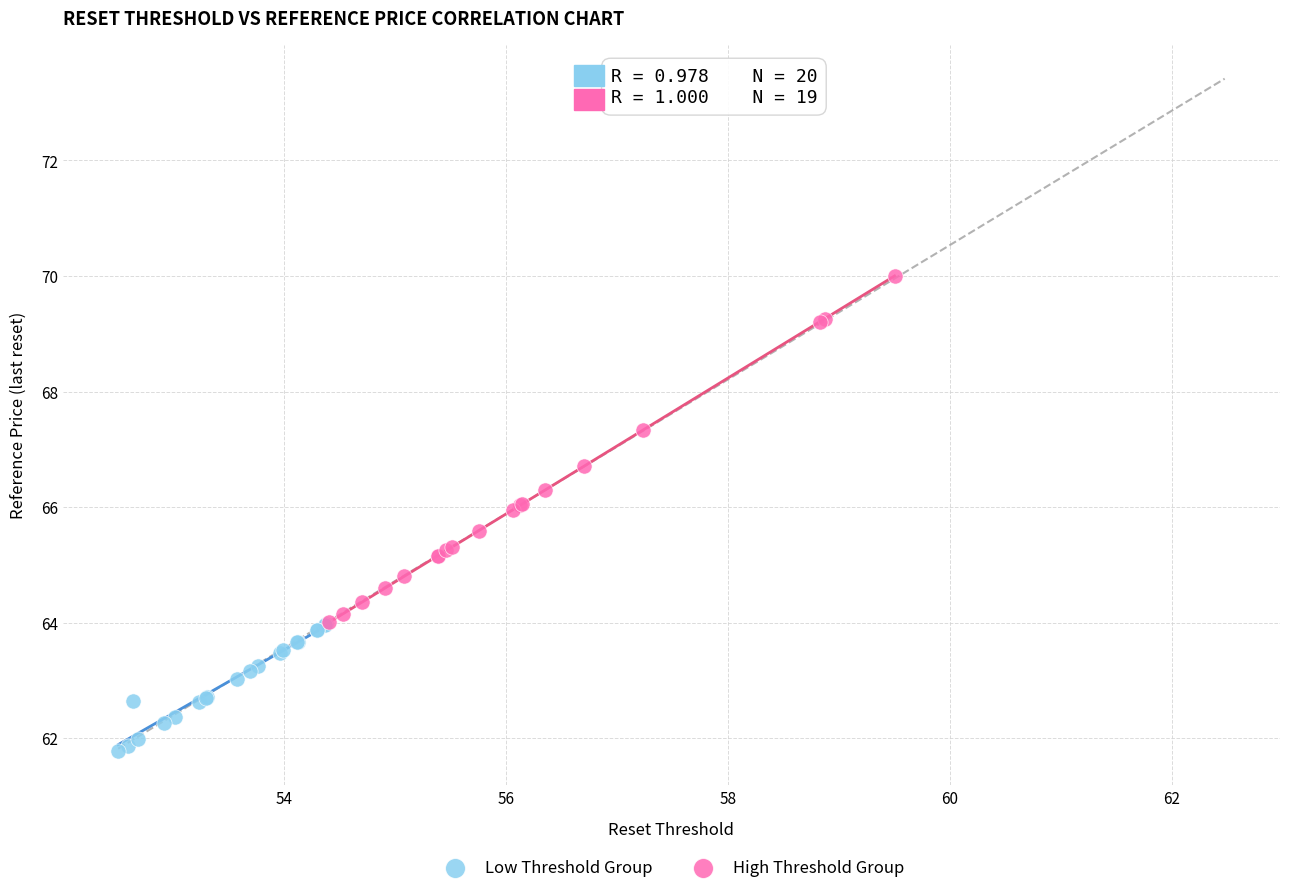

Which series contains the highest Y value?

High Threshold Group